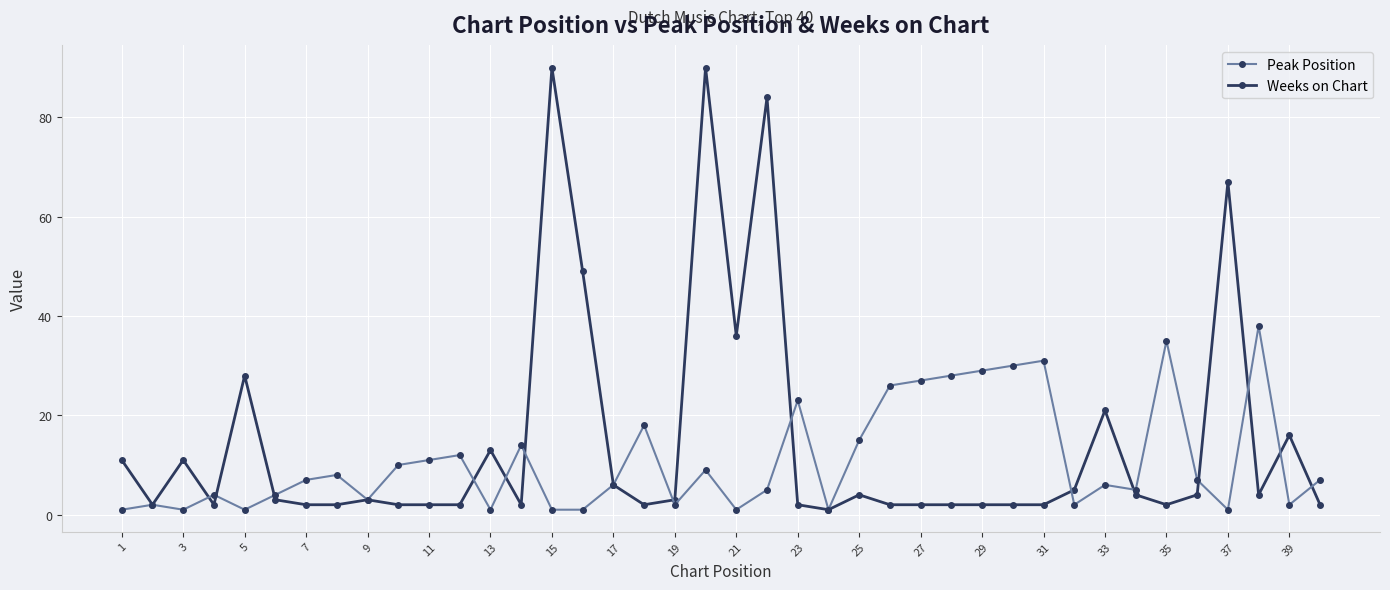

What is the highest value of the Peak Position series?

38